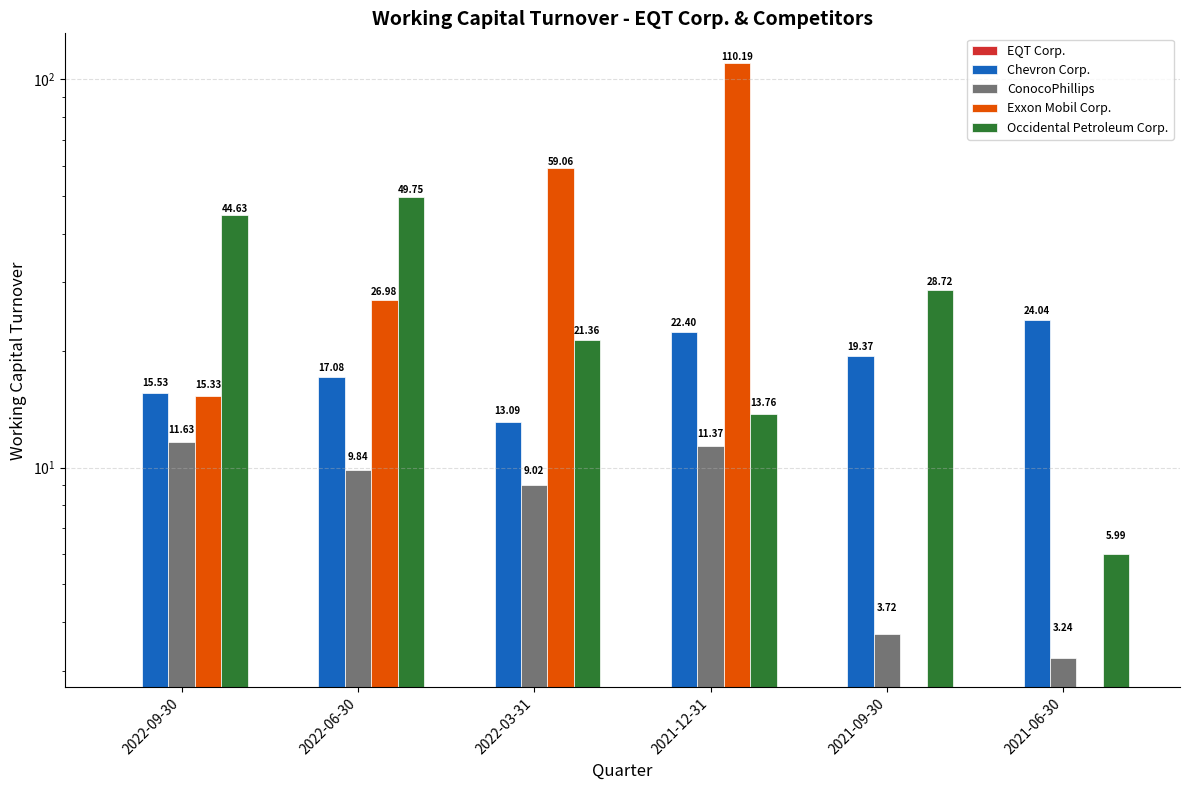

Reading left to right, what are all the values shown in this chart?

EQT Corp.: 0.0	0.0	0.0	0.0	0.0	0.0
Chevron Corp.: 15.5	17.1	13.1	22.4	19.4	24.0
ConocoPhillips: 11.6	9.8	9.0	11.4	3.7	3.2
Exxon Mobil Corp.: 15.3	27.0	59.1	110.2	0.0	0.0
Occidental Petroleum Corp.: 44.6	49.8	21.4	13.8	28.7	6.0